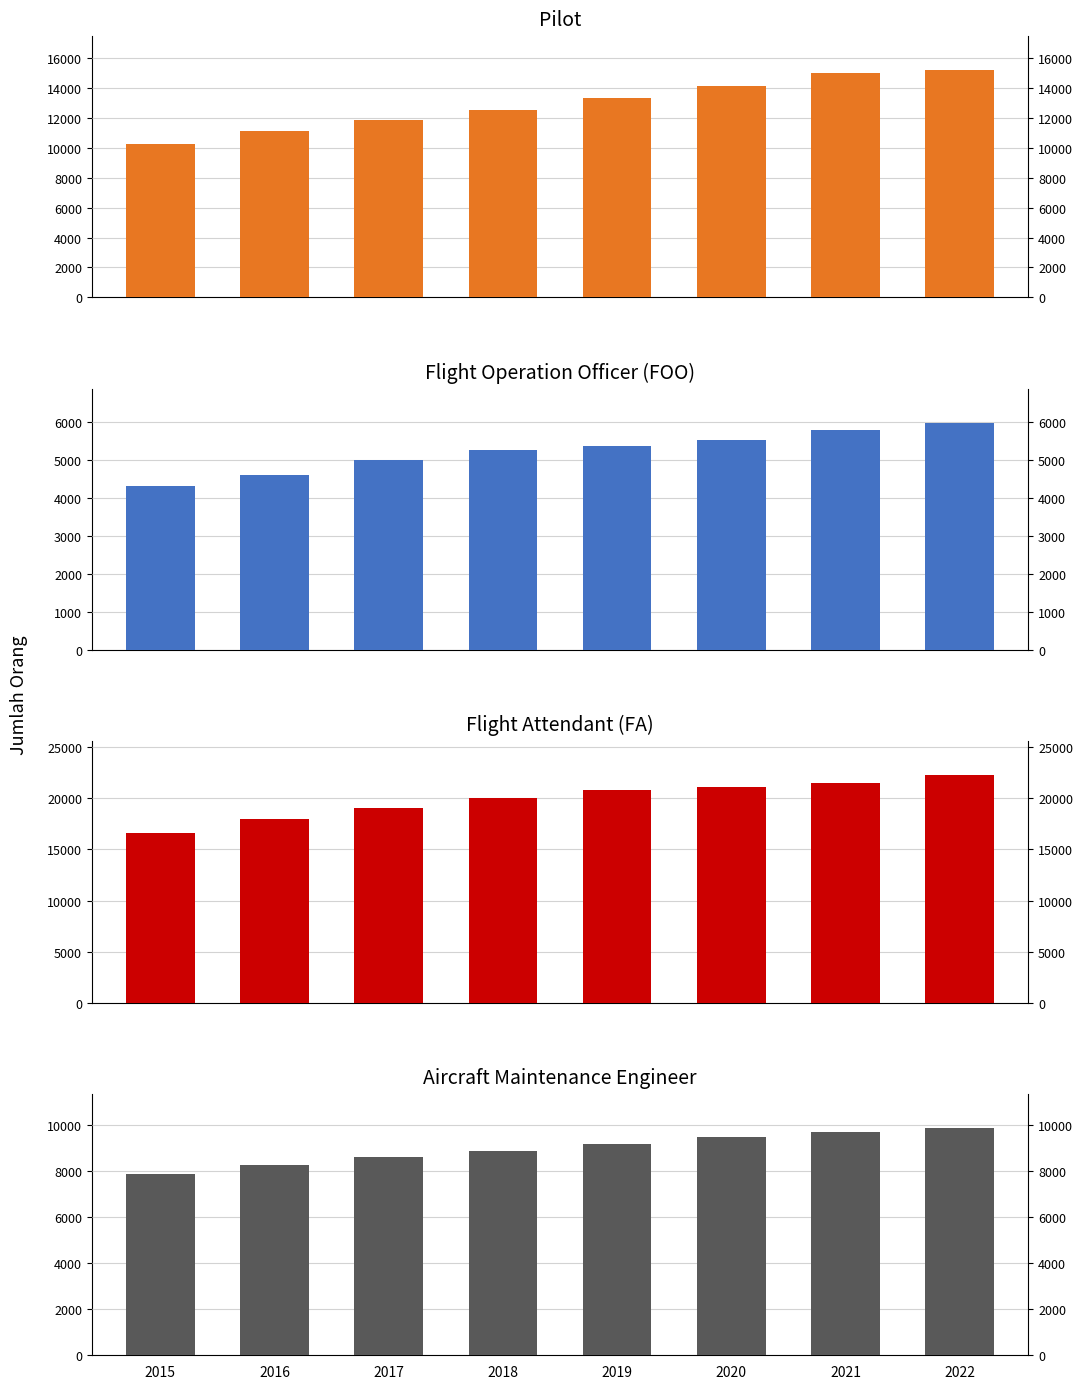

Does the chart contain stacked bars?

No